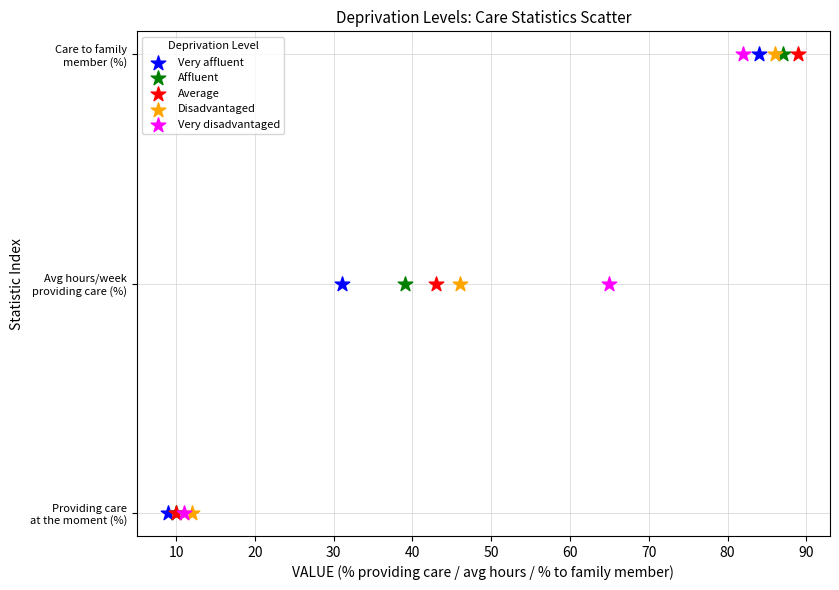

What are all the series names shown in the legend?

Very affluent, Affluent, Average, Disadvantaged, Very disadvantaged